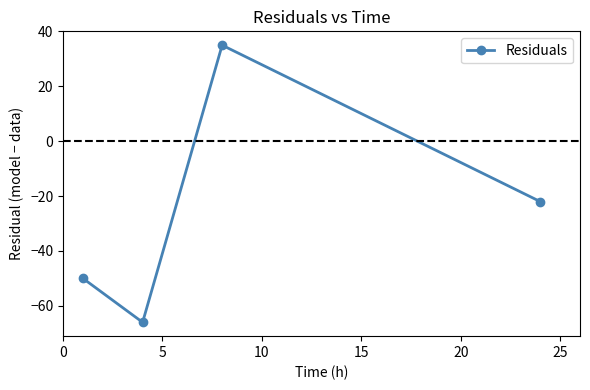

What is the smallest value displayed?

-66